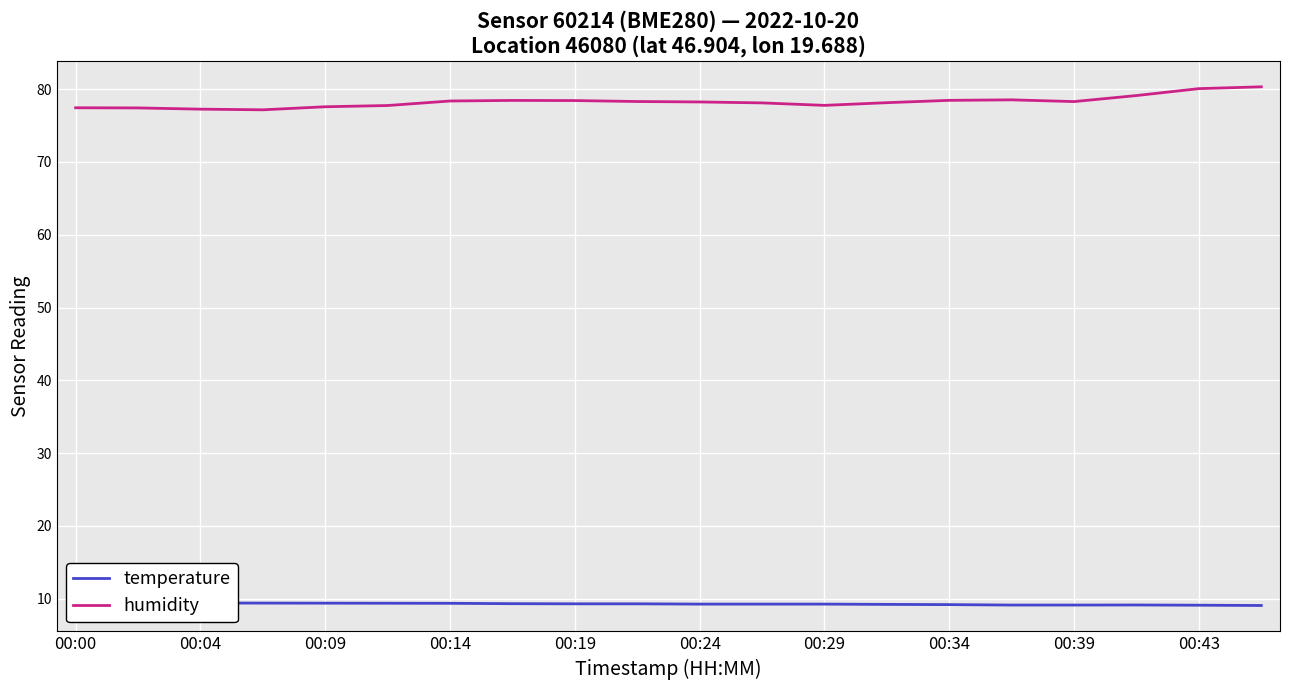

At which label is humidity closest to 78?

11